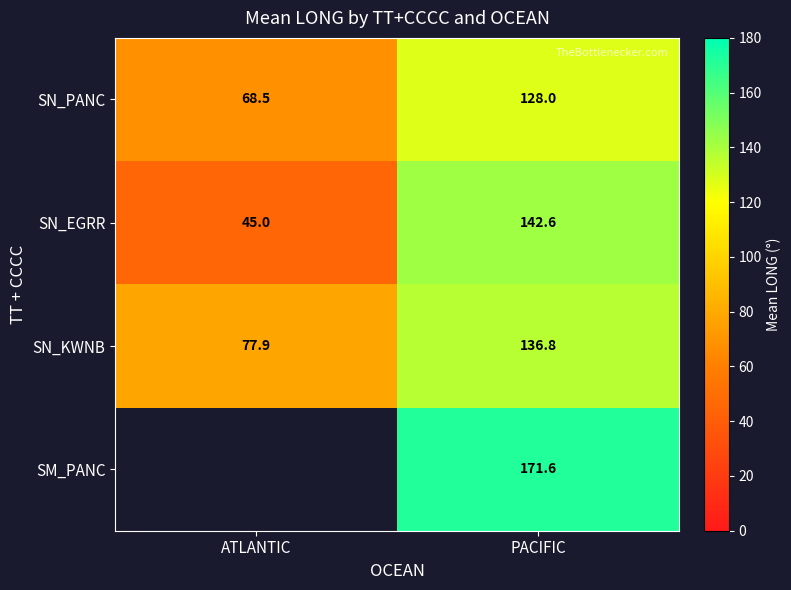

At PACIFIC, list the series in order from smallest to largest.

SN_PANC, SN_KWNB, SN_EGRR, SM_PANC